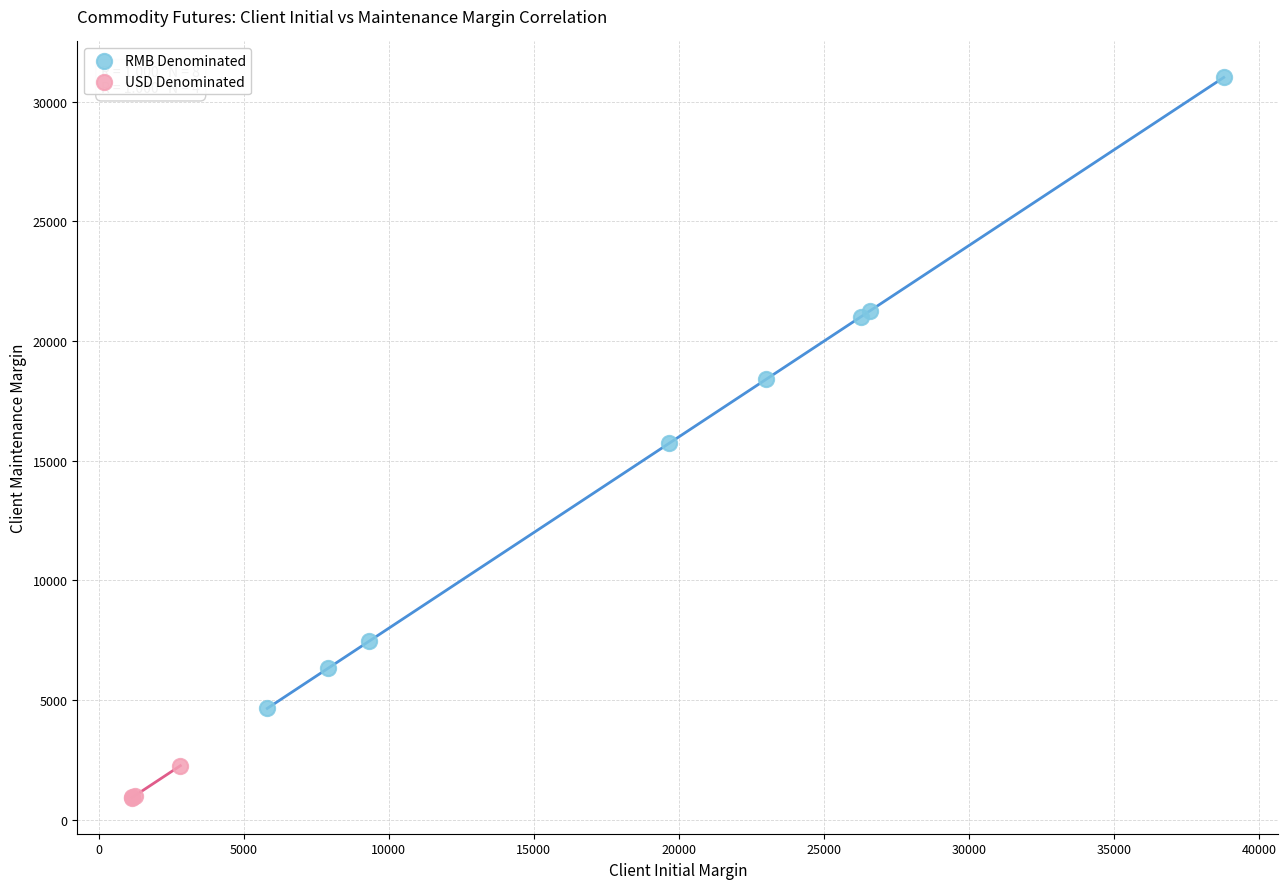

Which series has the widest spread of Y values?

RMB Denominated